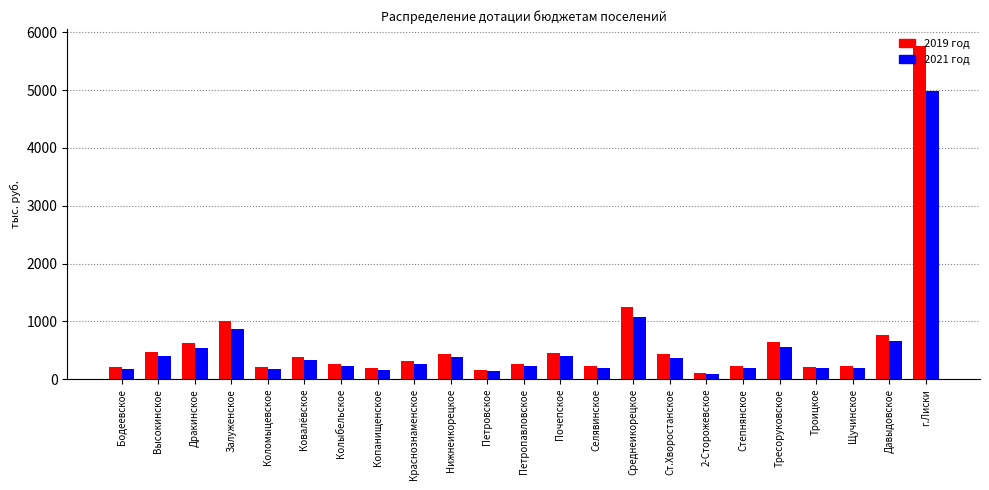

What is the lowest value of the 2021 год series?

95